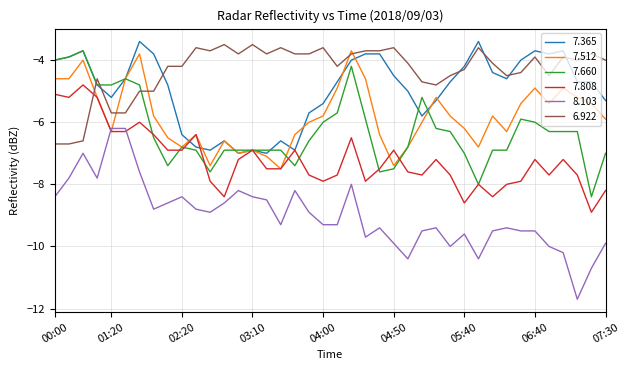

What is the difference between the second highest and minimum values in the 6.922 series?

3.2